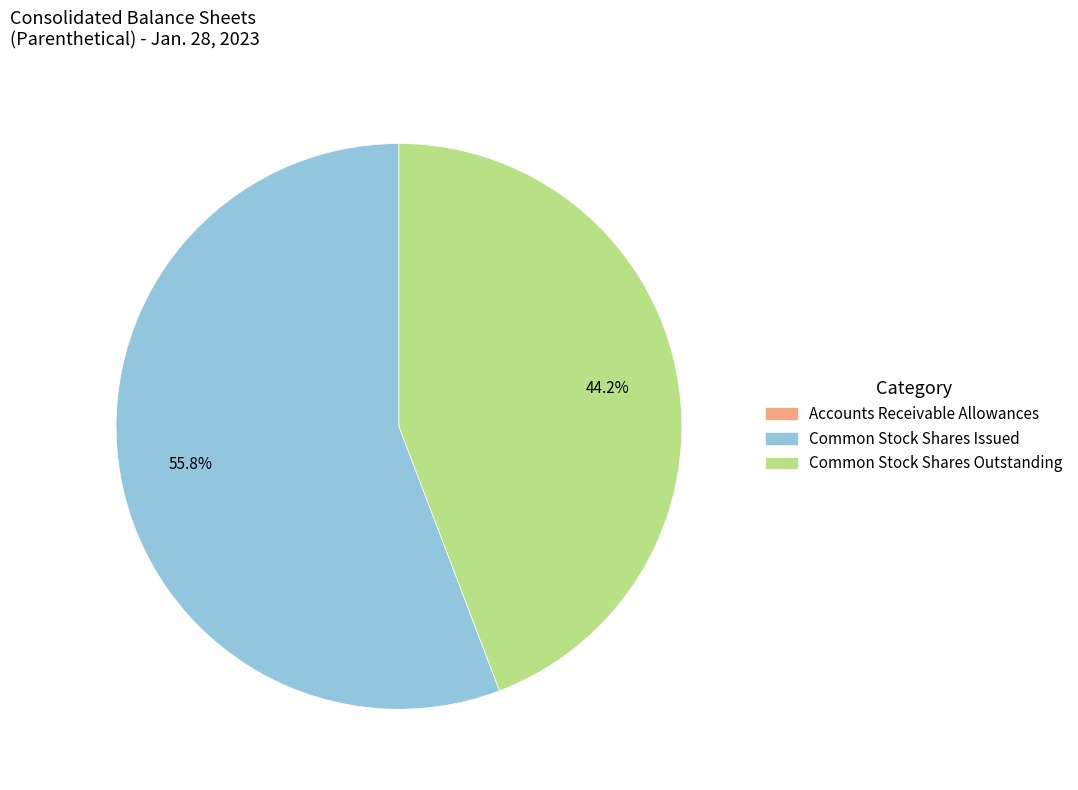

What percentage is NOT represented by Common Stock Shares Issued?

44.2%